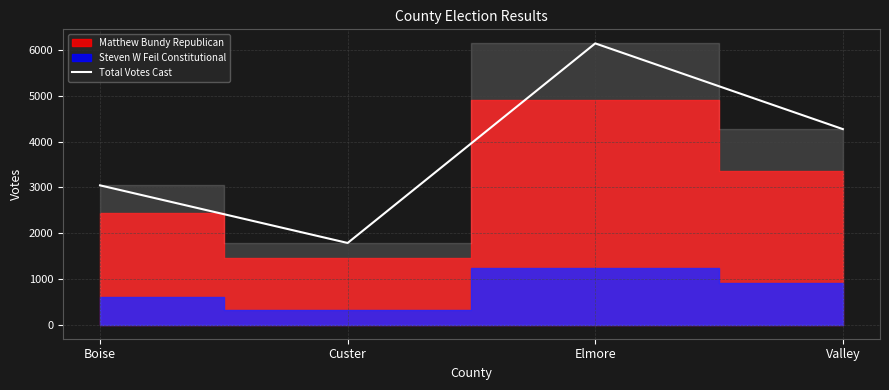

Rank the categories by value from lowest to highest.

Custer, Boise, Valley, Elmore